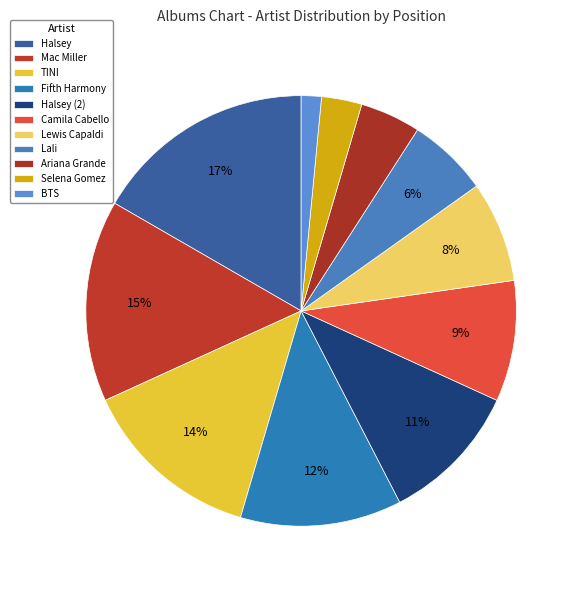

How many segments does this pie chart have?

11